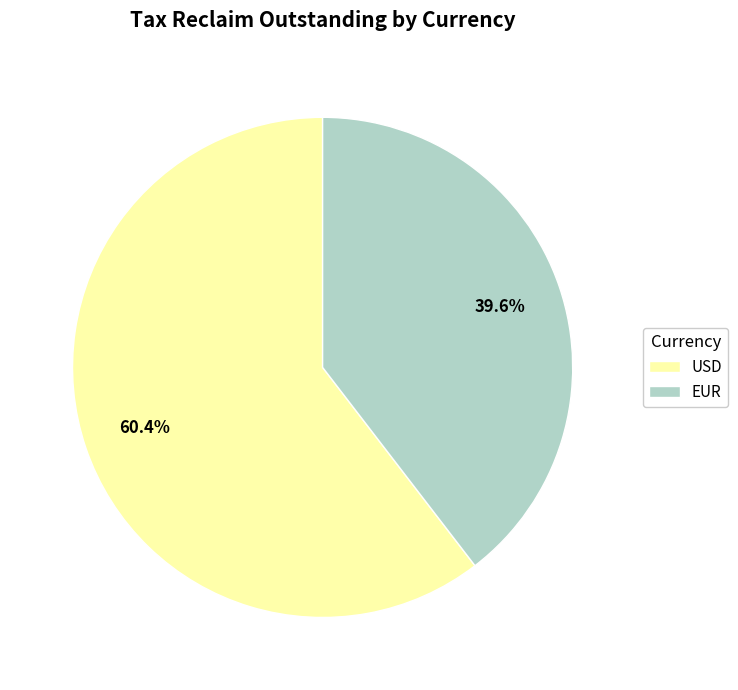

Approximately how many times larger is the value at EUR compared to USD?

0.7